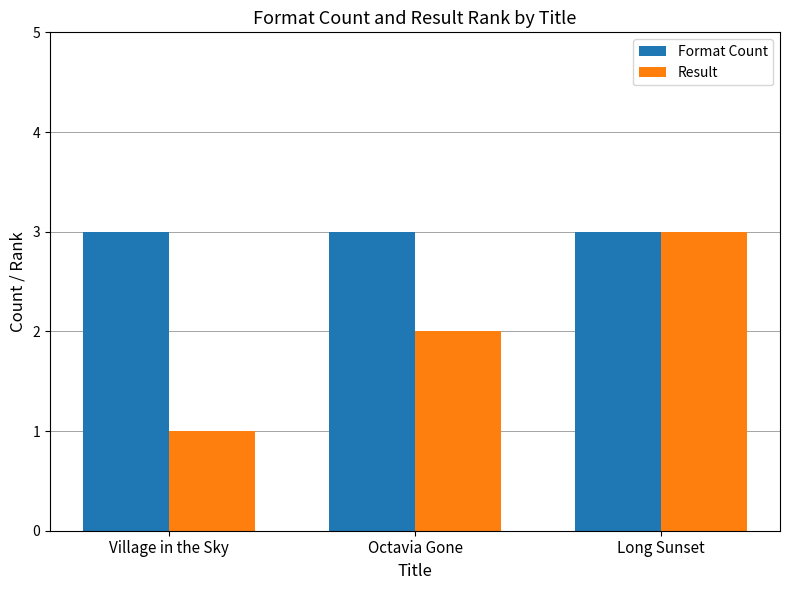

What is the minimum value shown in the chart?

1